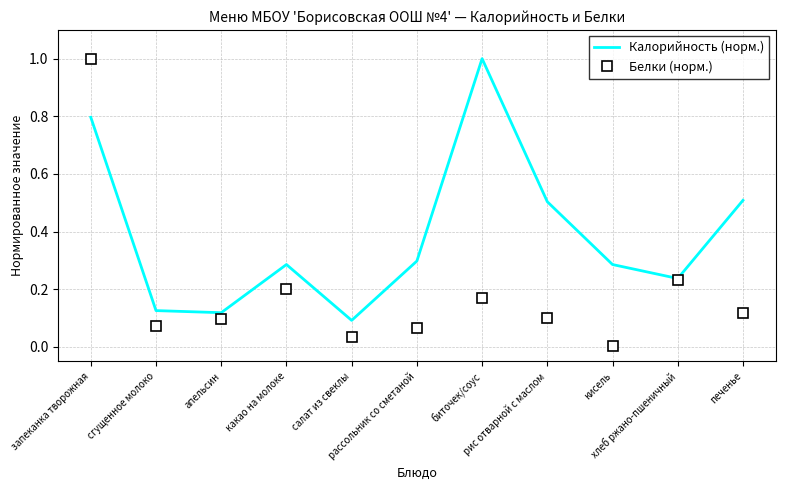

Count the Калорийность (норм.) values in the range 0 to 1.

11